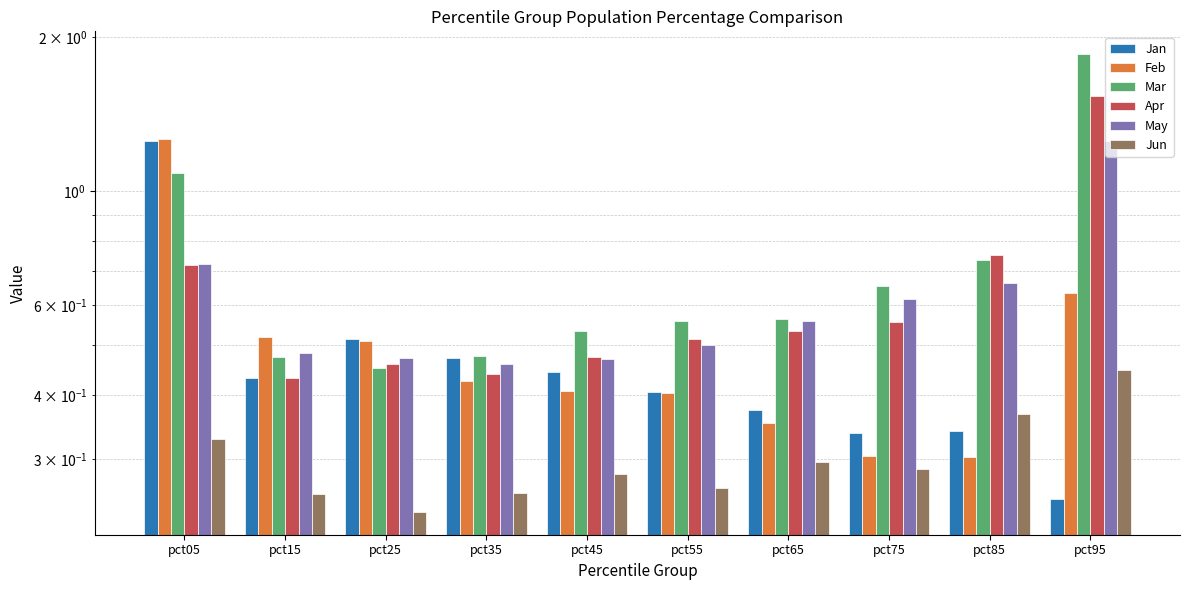

Which series has the largest total across all categories?

Mar